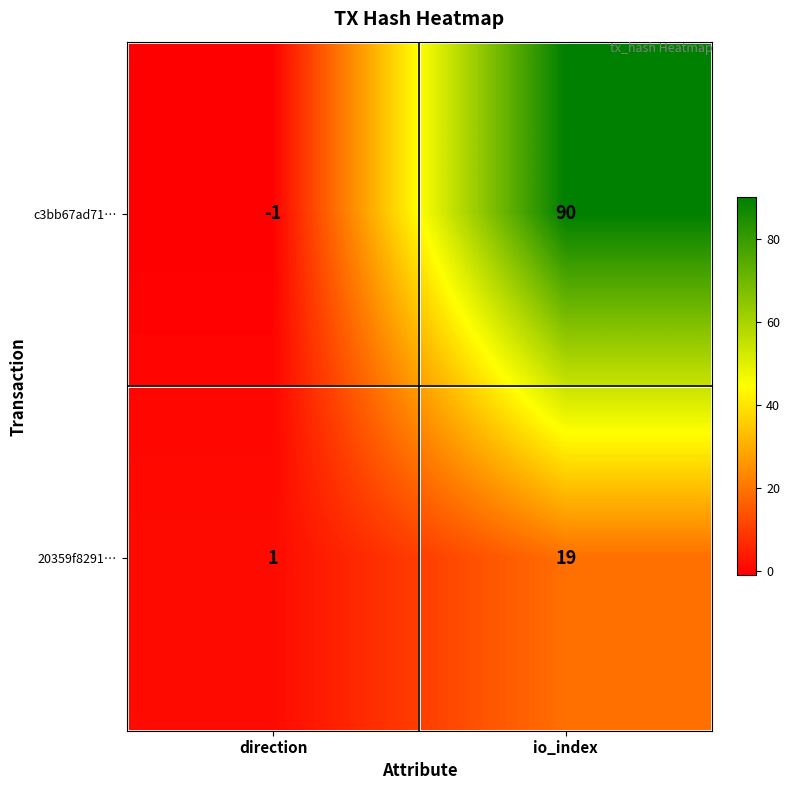

Which series has the largest range (max minus min)?

c3bb67ad71…